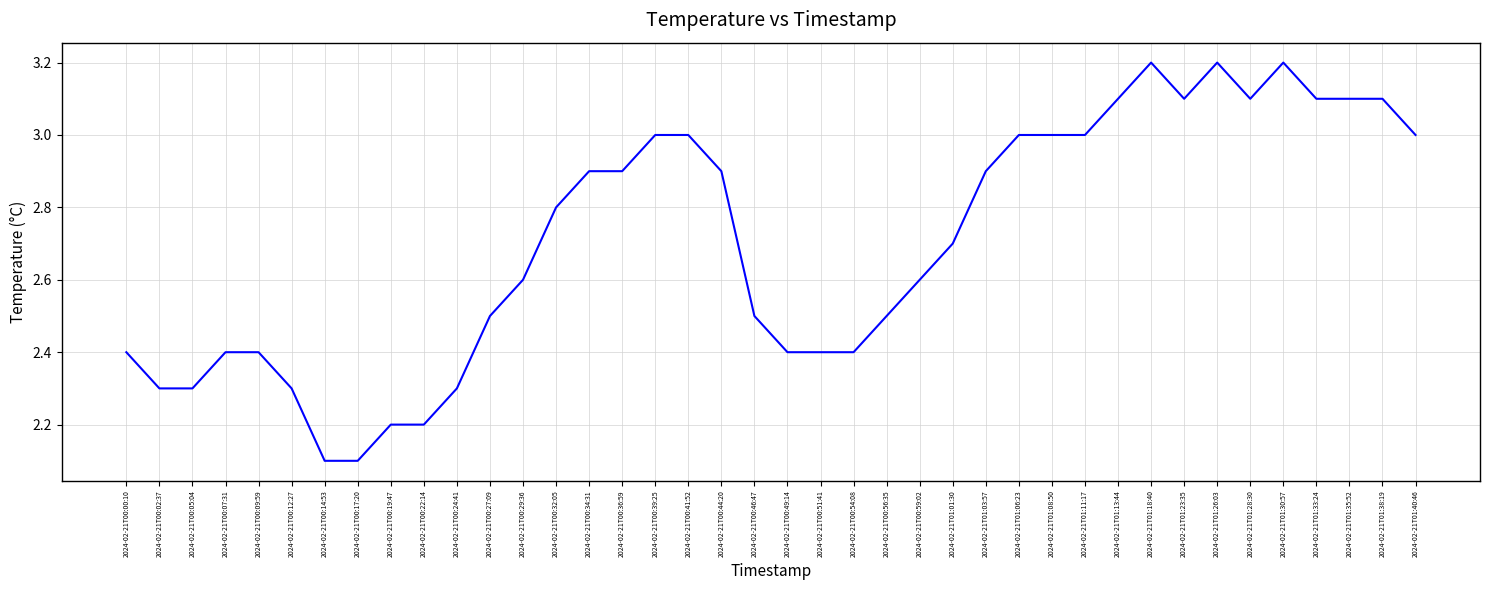

What position from the left is 2024-02-21T01:35:52?

38